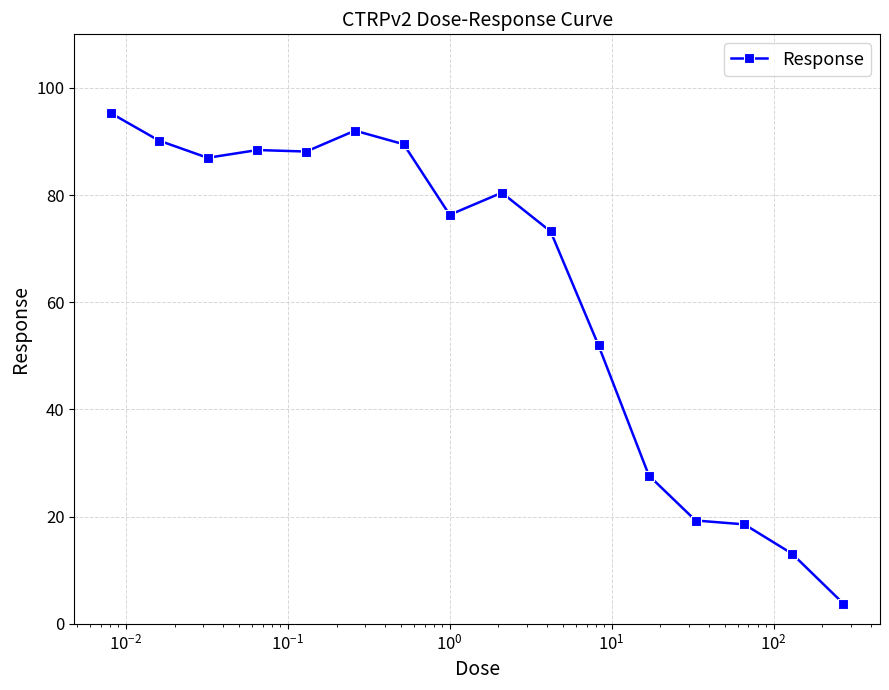

What is the difference between the maximum and minimum values?

91.5